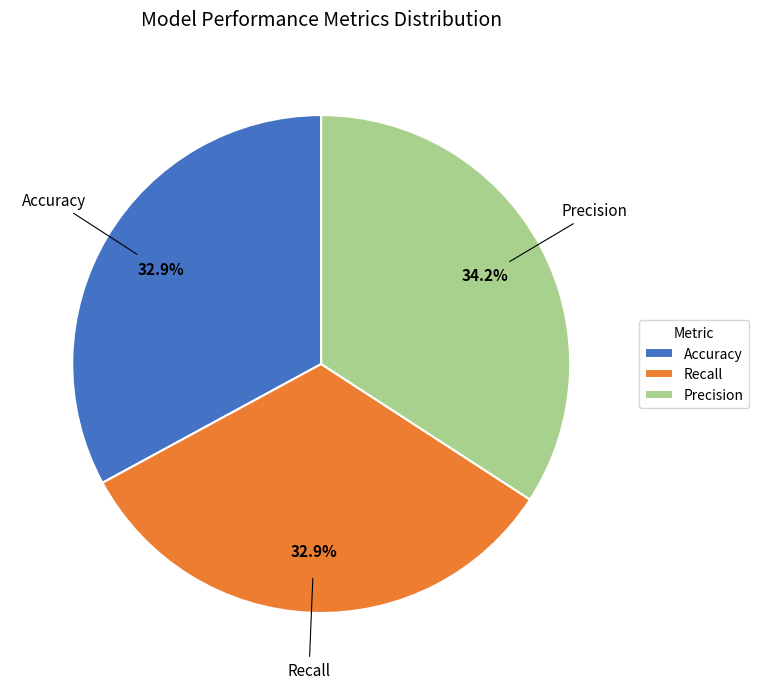

What is the total percentage of Accuracy and Precision?

67.1%